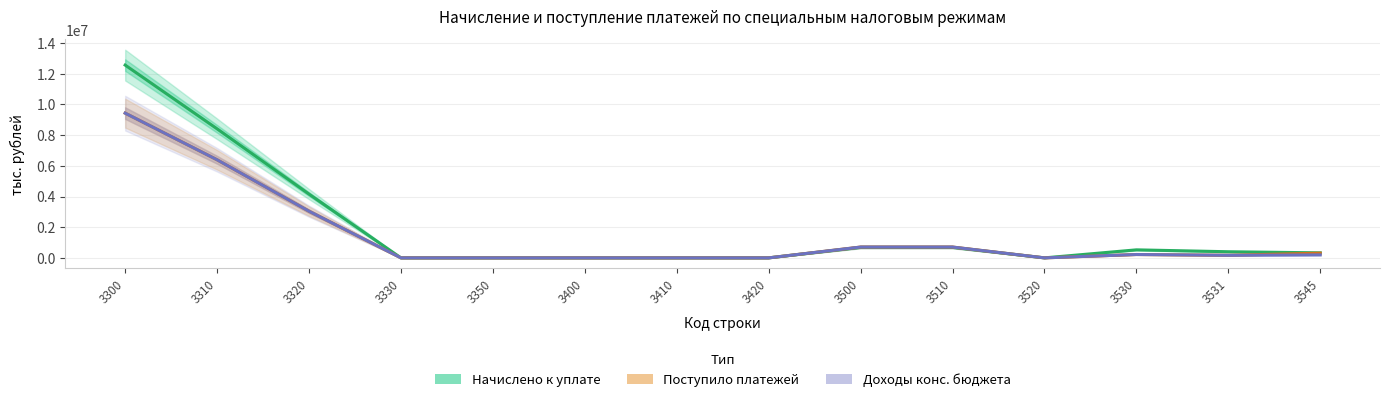

What is the greatest value displayed?

12566229